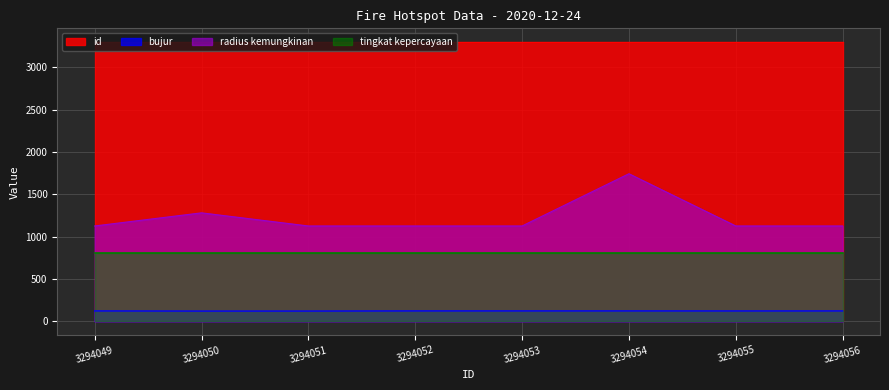

Which series has the largest range (max minus min)?

radius kemungkinan